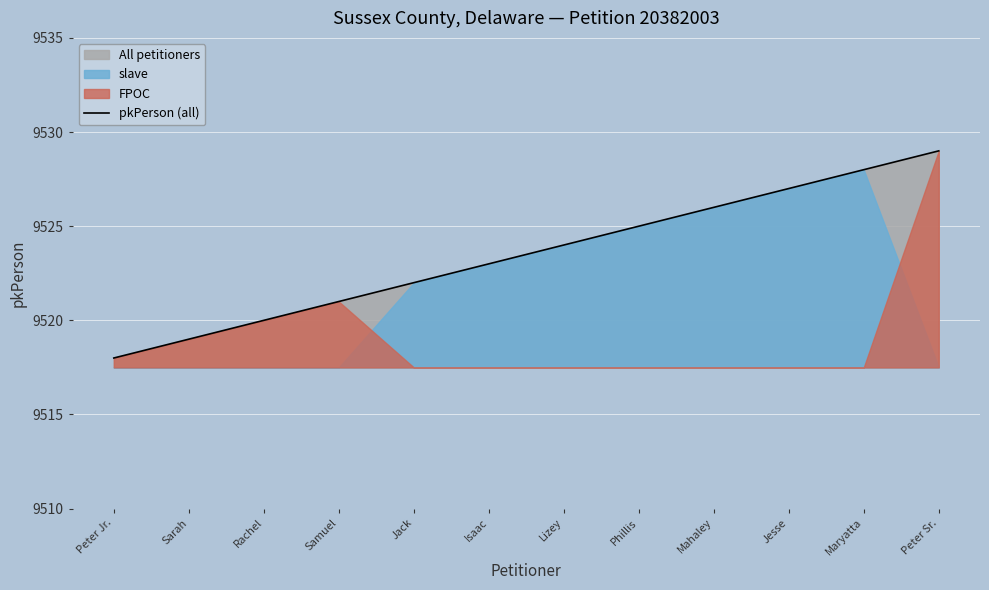

Rank the categories by value from highest to lowest.

Peter Sr., Maryatta, Jesse, Mahaley, Phillis, Lizey, Isaac, Jack, Samuel, Rachel, Sarah, Peter Jr.